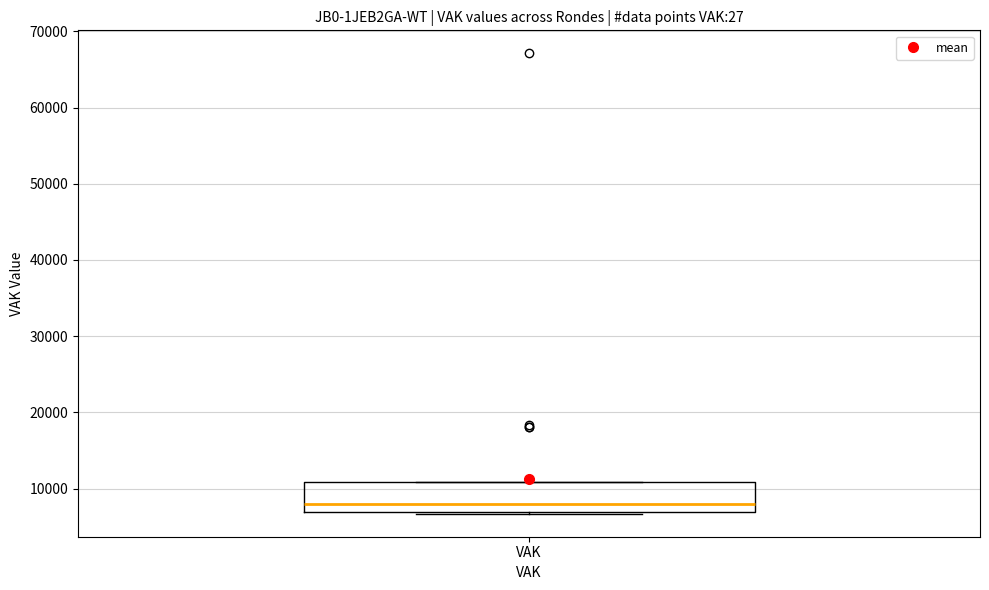

Read this box plot against the y-axis: the position of the median line, the range covered by the box, and the ends of both whiskers. The values are not printed on the chart, so give them approximately, as read against the axis.

median 8000, box 7000 to 11000, whiskers 7000 to 11000